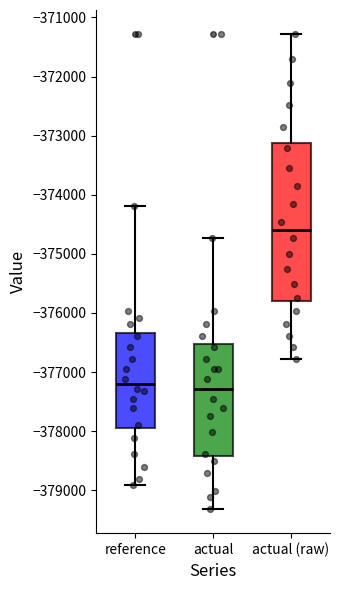

Reading left to right, read every box against the y-axis: the position of its median line, the range the box covers, and the ends of its whiskers. The values are not printed on the chart, so give them approximately, as read against the axis.

reference: median -377200, box -377900 to -376300, whiskers -378900 to -374200
actual: median -377300, box -378400 to -376500, whiskers -379300 to -374700
actual (raw): median -374600, box -375800 to -373100, whiskers -376800 to -371300